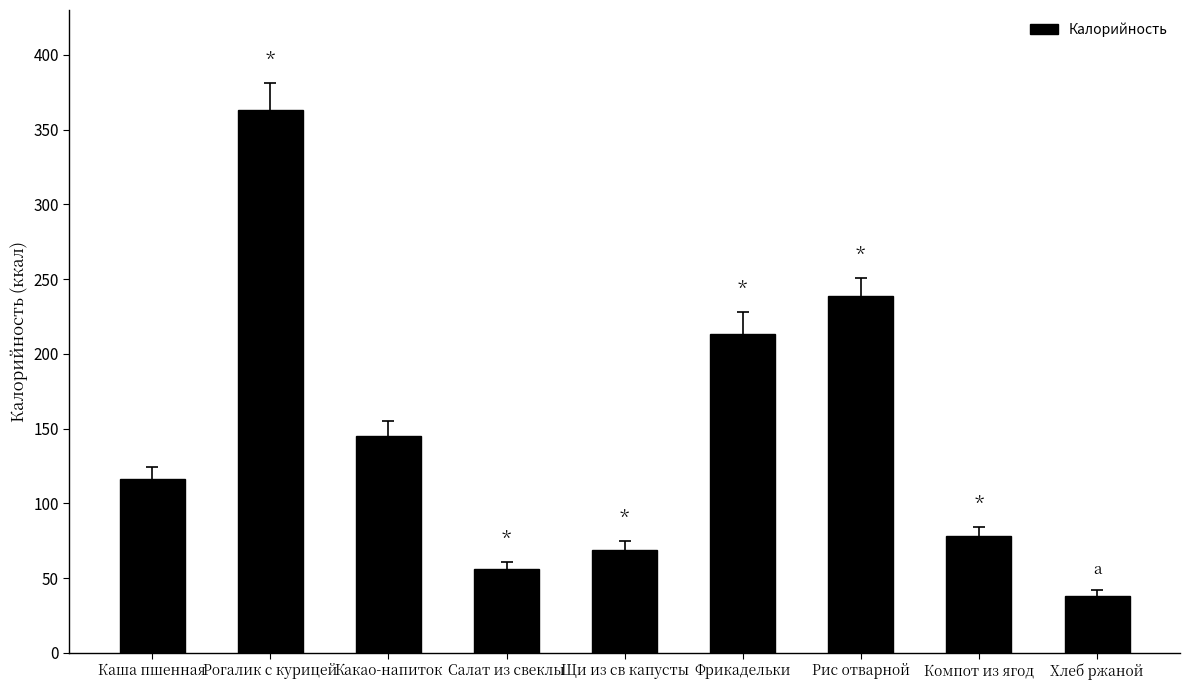

Approximately how many times larger is the value at Хлеб ржаной compared to Салат из свеклы?

0.7